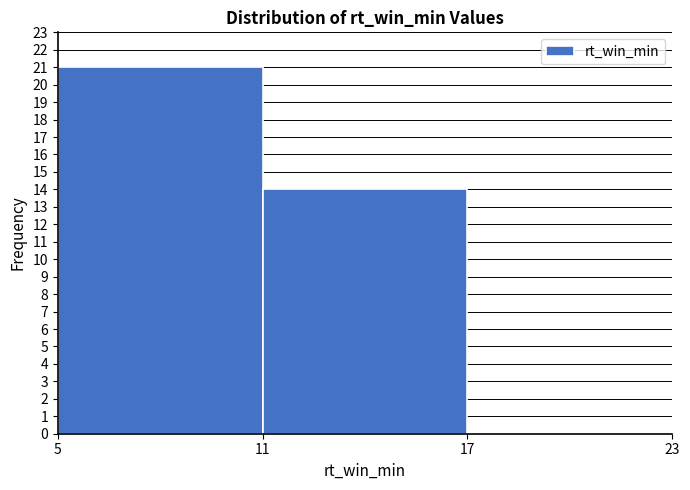

Reading left to right, list every bar in this chart as the range it spans on the x-axis followed by its height. The values are not printed on the chart, so give them approximately, as read against the axis.

5 to 11: 21
11 to 17: 14
17 to 23: 0